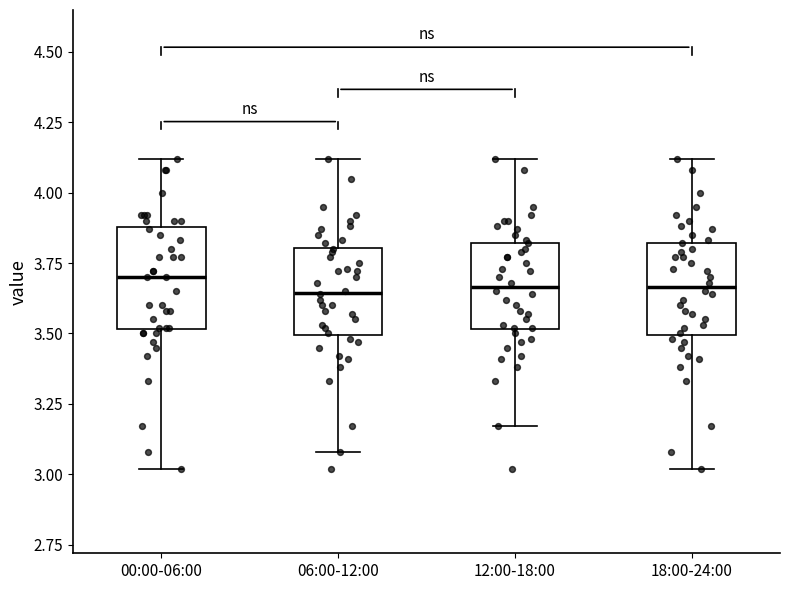

Reading left to right, read every box against the y-axis: the position of its median line, the range the box covers, and the ends of its whiskers. The values are not printed on the chart, so give them approximately, as read against the axis.

00:00-06:00: median 3.70, box 3.50 to 3.90, whiskers 3.00 to 4.10
06:00-12:00: median 3.65, box 3.50 to 3.80, whiskers 3.10 to 4.10
12:00-18:00: median 3.65, box 3.50 to 3.80, whiskers 3.15 to 4.10
18:00-24:00: median 3.65, box 3.50 to 3.80, whiskers 3.00 to 4.10